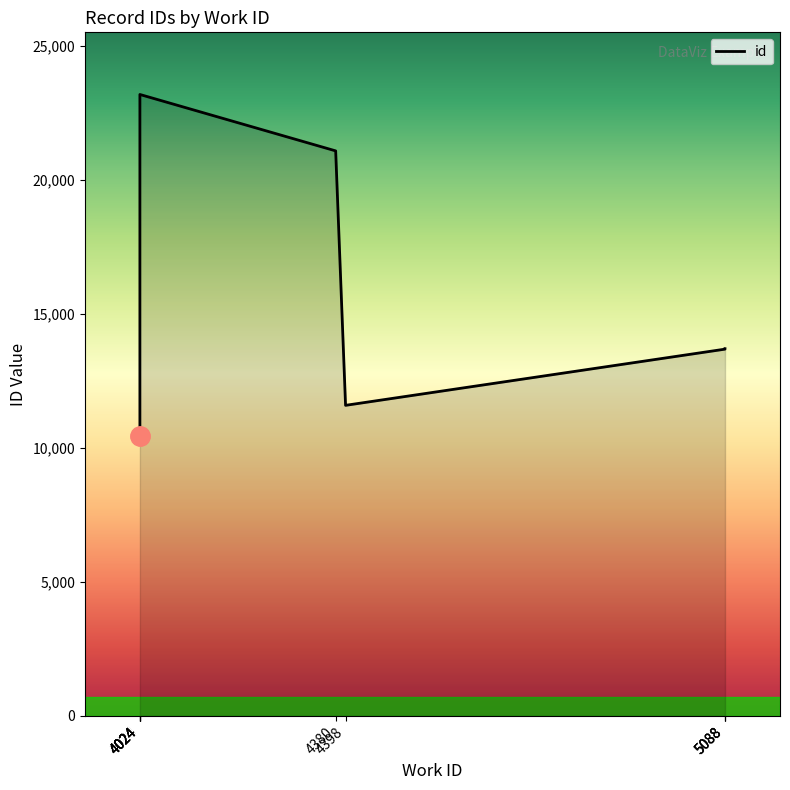

What is the greatest value displayed?

23191